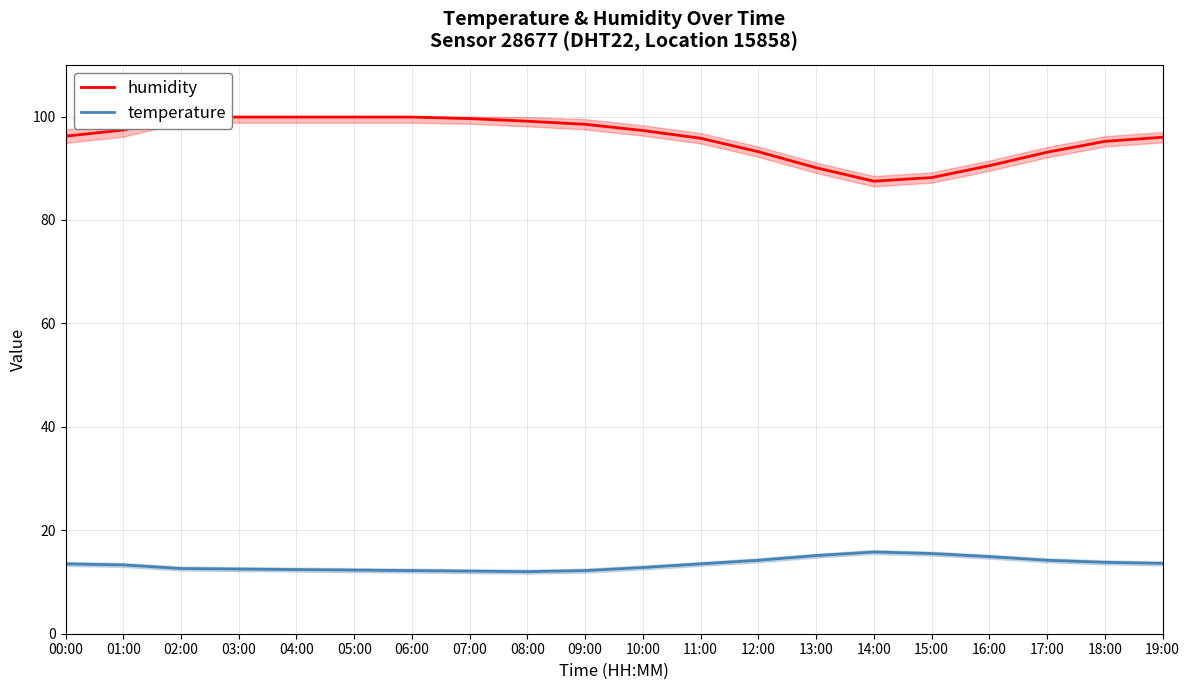

What is the difference between the highest and lowest values at 14:00?

71.7